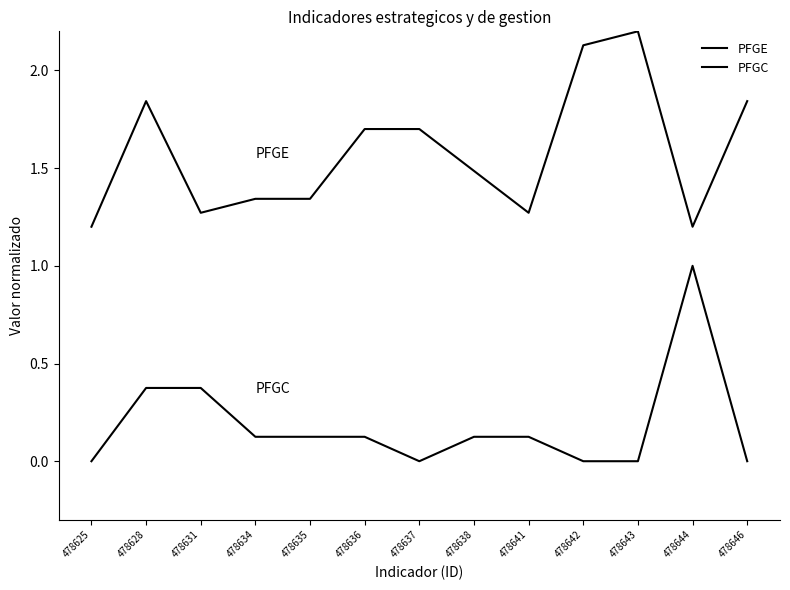

Rank the series by their average value, from highest to lowest.

PFGE, PFGC